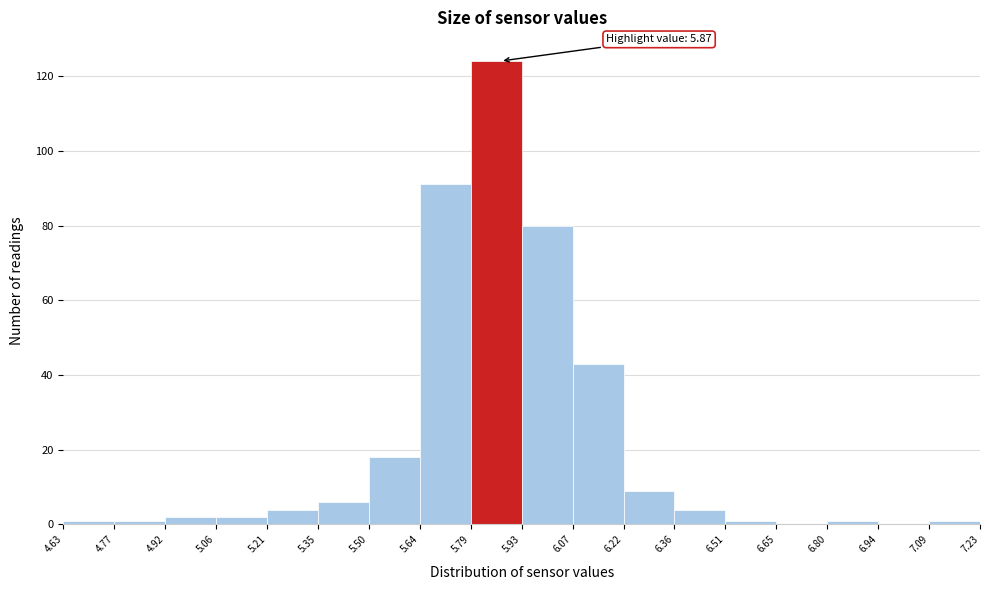

Over which range of the x-axis is the bar tallest?

5.79 to 5.93